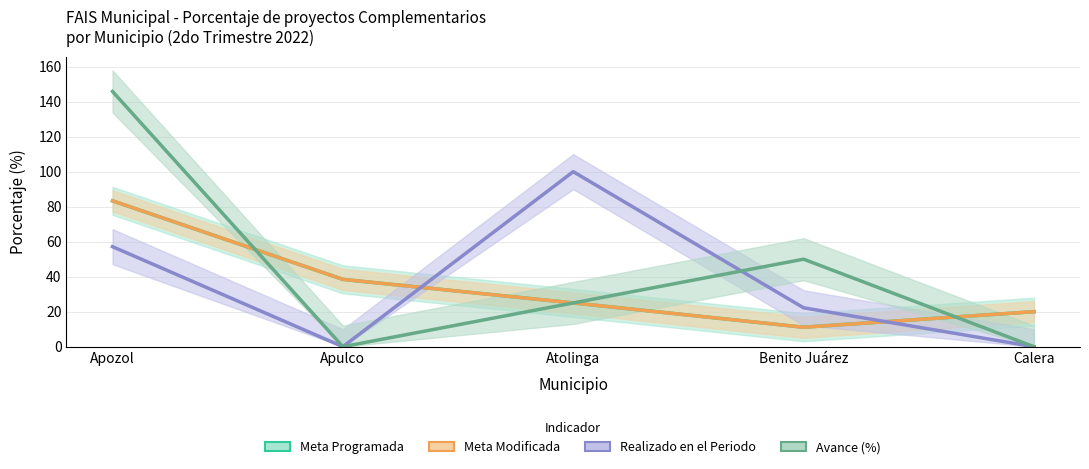

Count the Avance (%) values in the range 0 to 50.

4